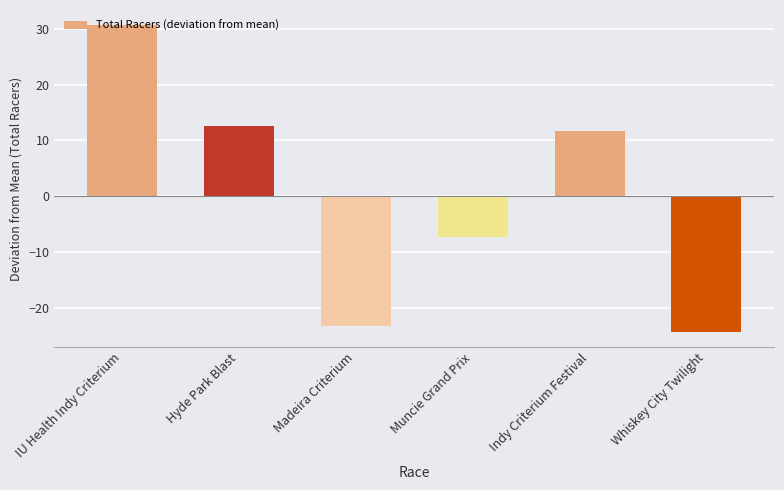

What is the change in value from Madeira Criterium to Indy Criterium Festival?

+35.0